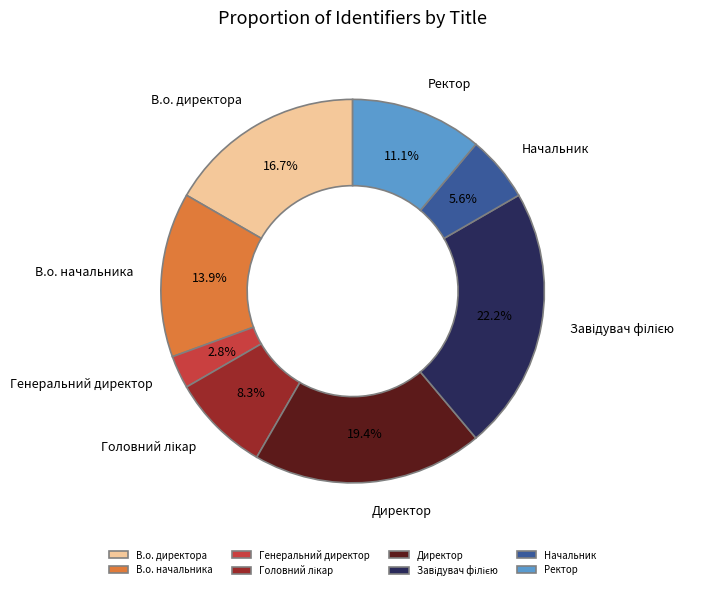

Does В.о. начальника represent more than half of the total?

No